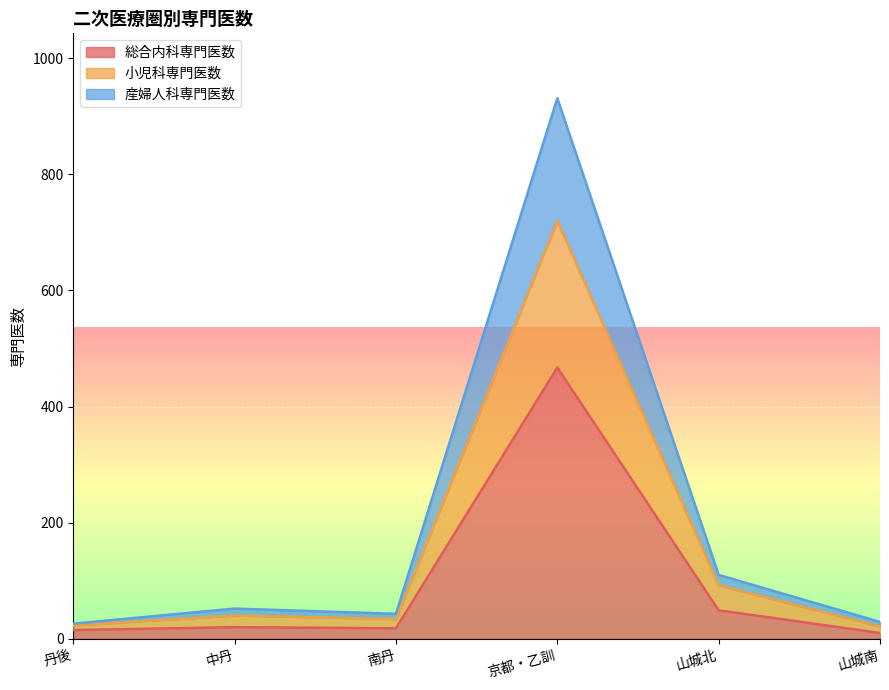

True or false: 総合内科専門医数 and 産婦人科専門医数 cross at least once.

False